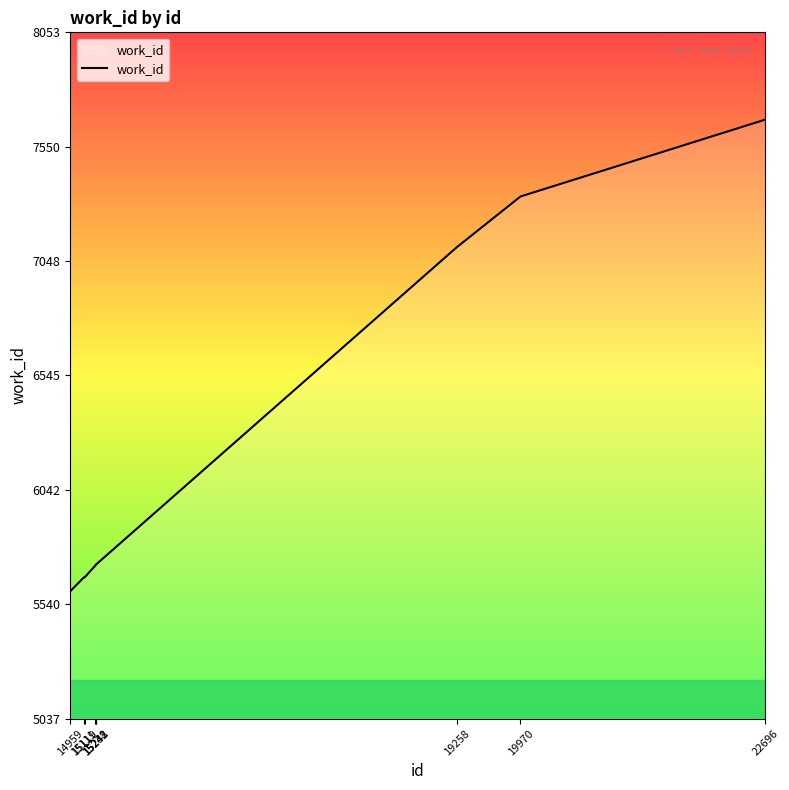

What is the difference between the maximum and minimum values?

2073